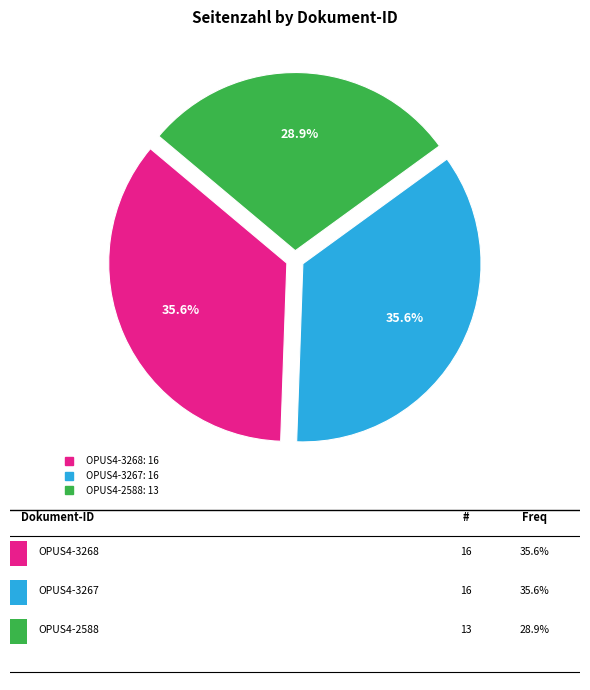

Is it true that OPUS4-3267 is 36% of the pie?

True